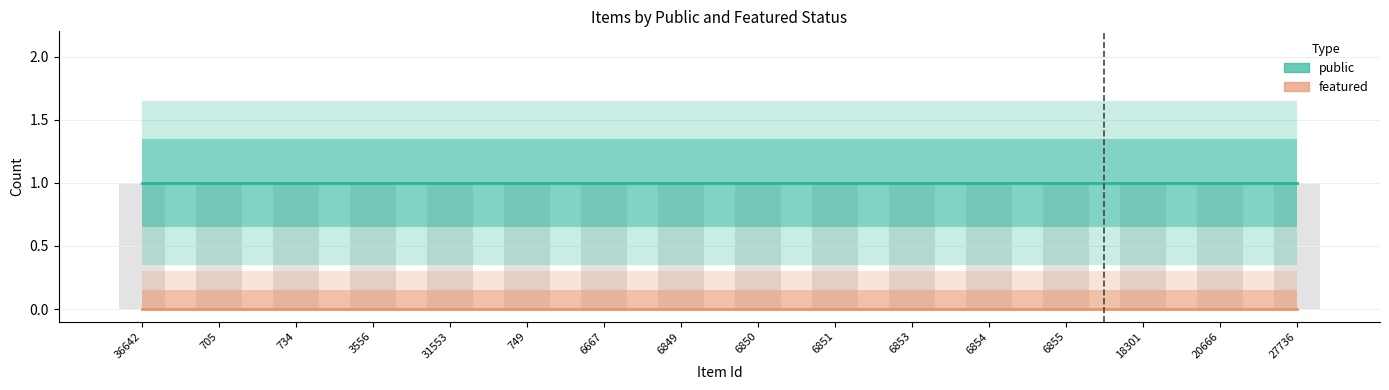

Rank the categories by featured value from highest to lowest.

36642, 705, 734, 3556, 31553, 749, 6667, 6849, 6850, 6851, 6853, 6854, 6855, 18301, 20666, 27736